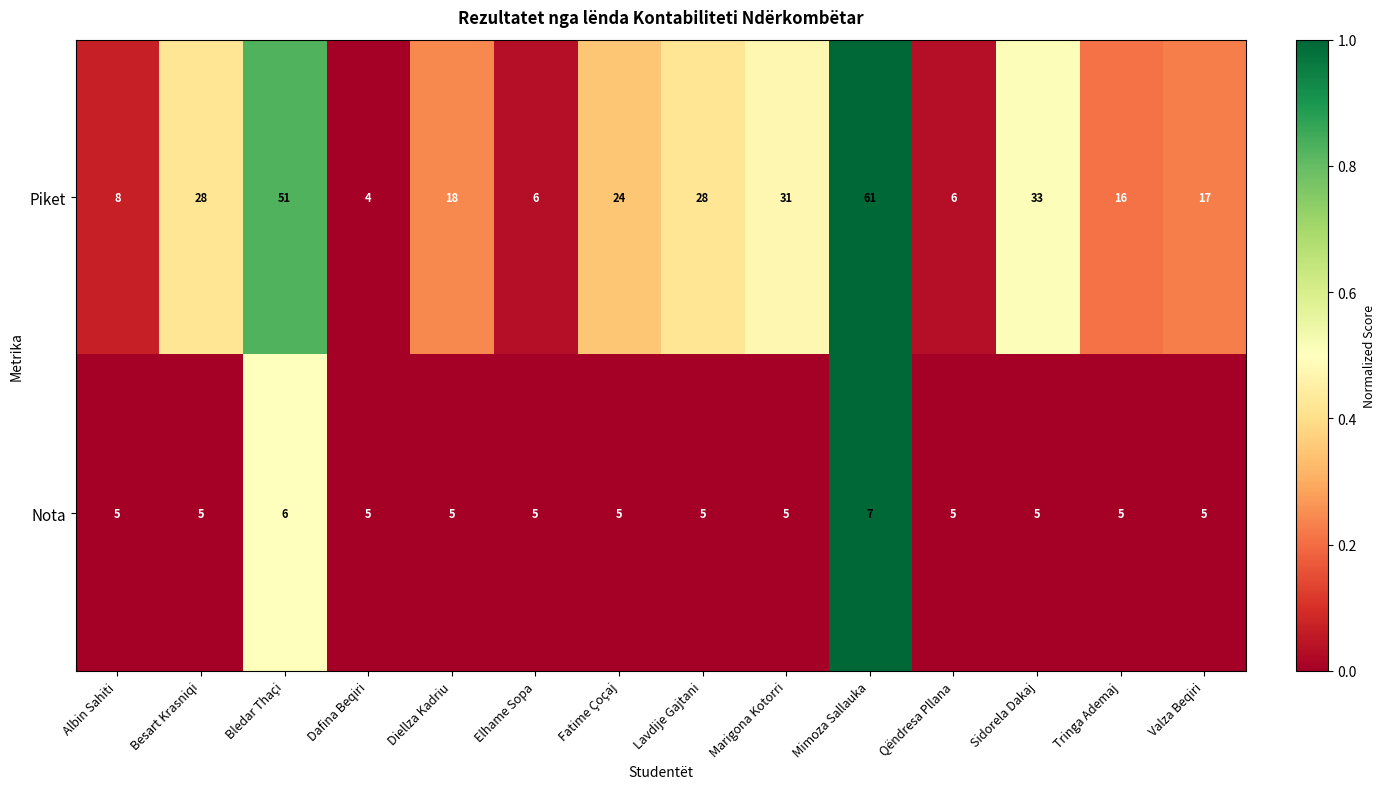

How many data points in Nota are above 5?

2